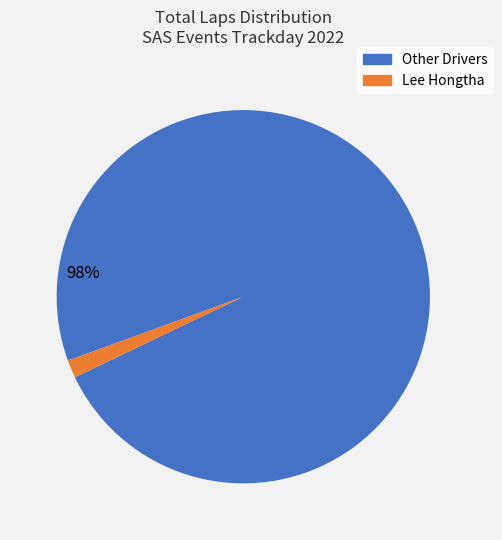

To the nearest percent, what is the average slice percentage?

50%